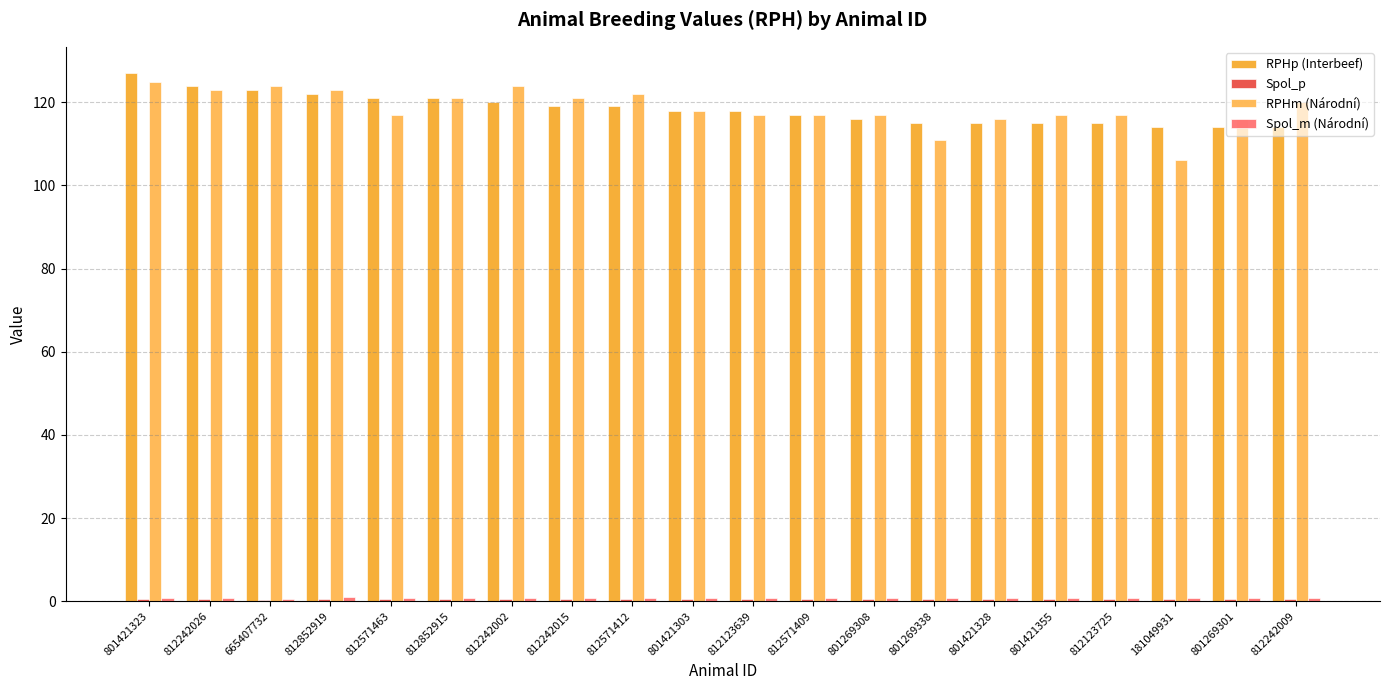

Reading left to right, what are all the values shown in this chart?

RPHp (Interbeef): 127.0	124.0	123.0	122.0	121.0	121.0	120.0	119.0	119.0	118.0	118.0	117.0	116.0	115.0	115.0	115.0	115.0	114.0	114.0	114.0
Spol_p: 0.6	0.6	0.3	0.6	0.6	0.6	0.5	0.6	0.6	0.6	0.6	0.6	0.6	0.5	0.6	0.6	0.6	0.6	0.4	0.6
RPHm (Národní): 125.0	123.0	124.0	123.0	117.0	121.0	124.0	121.0	122.0	118.0	117.0	117.0	117.0	111.0	116.0	117.0	117.0	106.0	116.0	120.0
Spol_m (Národní): 0.9	0.7	0.5	0.9	0.7	0.7	0.7	0.7	0.7	0.7	0.7	0.7	0.8	0.8	0.7	0.7	0.7	0.8	0.7	0.7